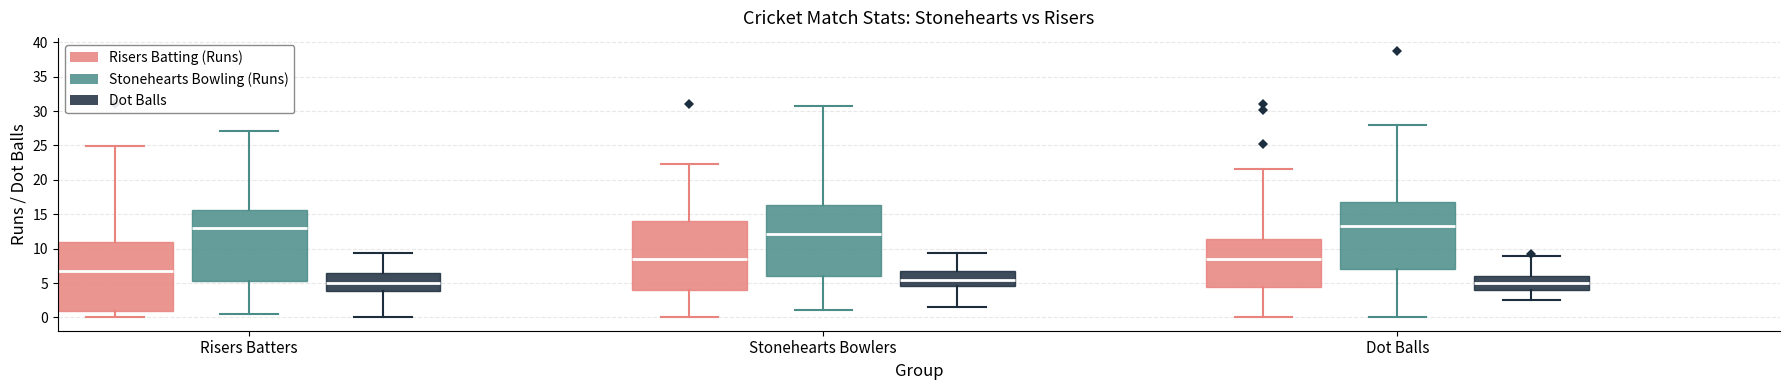

Reading left to right, transcribe this box plot: for each box, give where its median line is, the range the box spans, and where its two whiskers end, as read against the y-axis. The values are not printed on the chart, so give them approximately, as read against the axis.

Risers Batters (Risers Batting (Runs)): median 6.5, box 1.0 to 11.0, whiskers 0.0 to 25.0
Risers Batters (Stonehearts Bowling (Runs)): median 13.0, box 5.5 to 15.5, whiskers 0.5 to 27.0
Risers Batters (Dot Balls): median 5.0, box 4.0 to 6.5, whiskers 0.0 to 9.5
Stonehearts Bowlers (Risers Batting (Runs)): median 8.5, box 4.0 to 14.0, whiskers 0.0 to 22.5
Stonehearts Bowlers (Stonehearts Bowling (Runs)): median 12.0, box 6.0 to 16.5, whiskers 1.0 to 31.0
Stonehearts Bowlers (Dot Balls): median 5.5, box 4.5 to 7.0, whiskers 1.5 to 9.5
Dot Balls (Risers Batting (Runs)): median 8.5, box 4.5 to 11.5, whiskers 0.0 to 21.5
Dot Balls (Stonehearts Bowling (Runs)): median 13.0, box 7.0 to 17.0, whiskers 0.0 to 28.0
Dot Balls (Dot Balls): median 5.0, box 4.0 to 6.0, whiskers 2.5 to 9.0